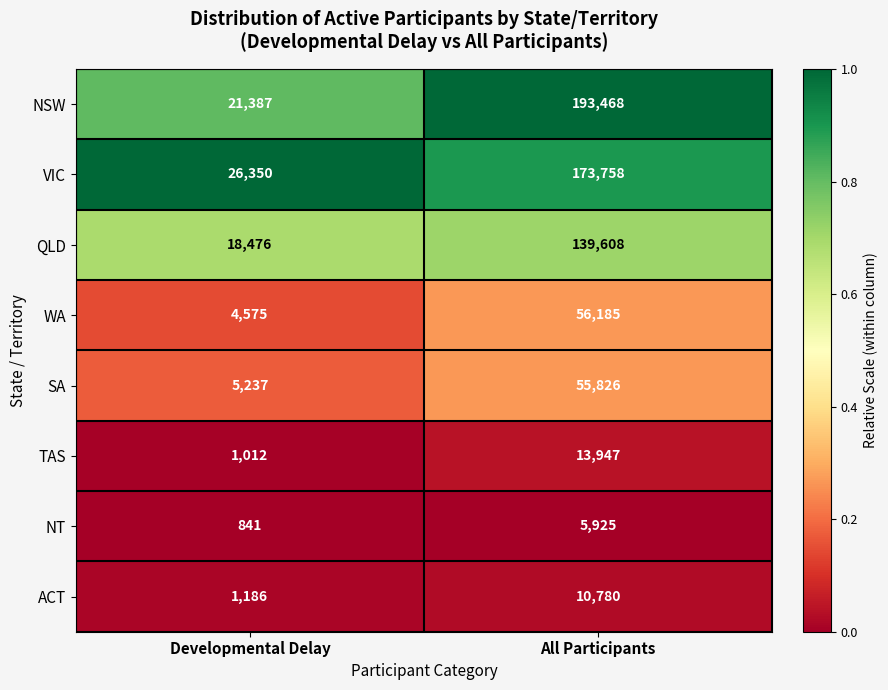

What is the total value across all series at Developmental Delay?

79064